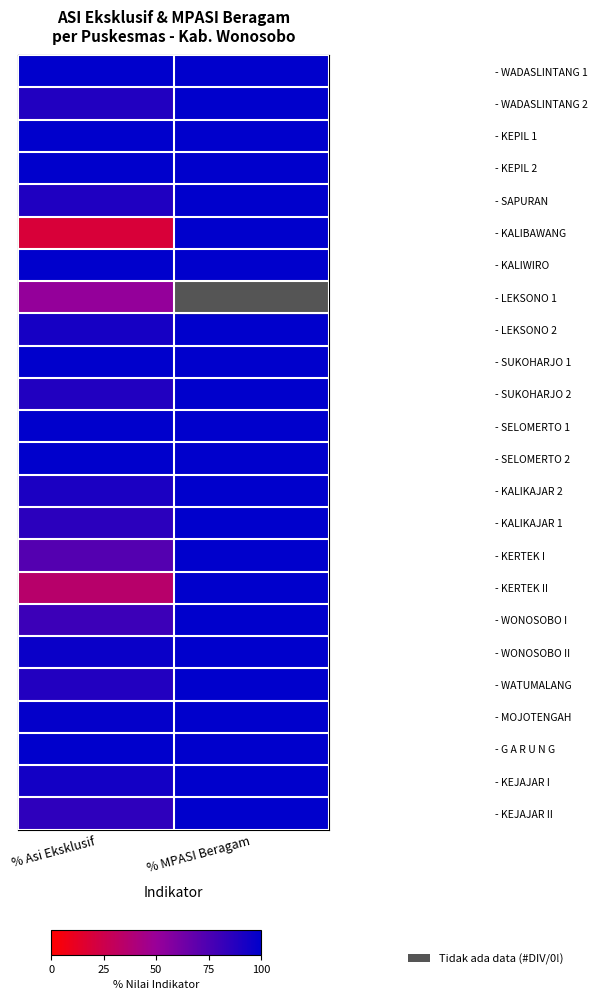

How many data points does each series have?

2